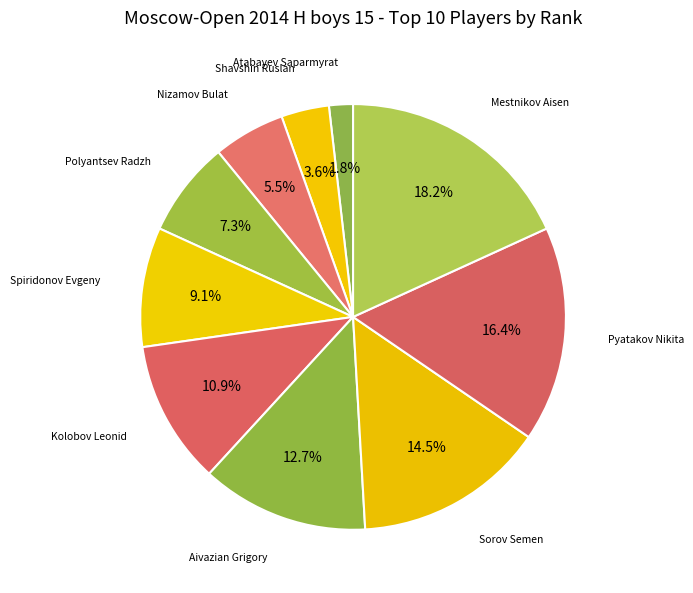

The Nizamov Bulat slice represents 14% of the pie. True or false?

False